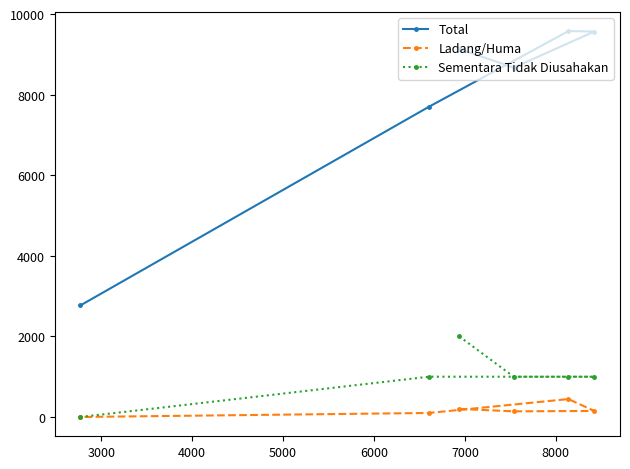

How many lines are shown in the chart?

3